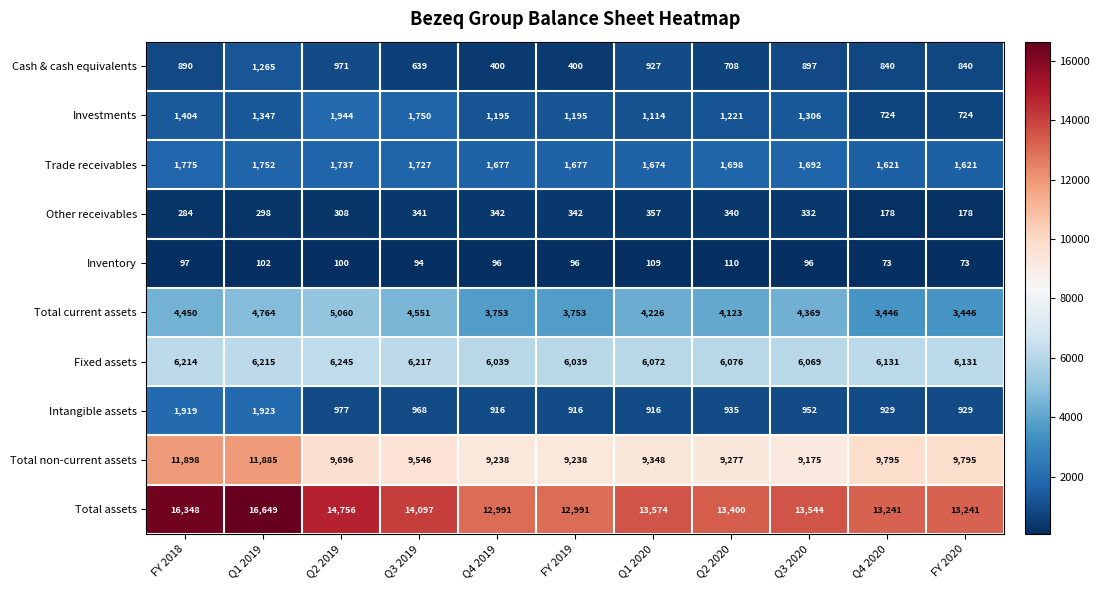

Count the number of data series in this chart.

10